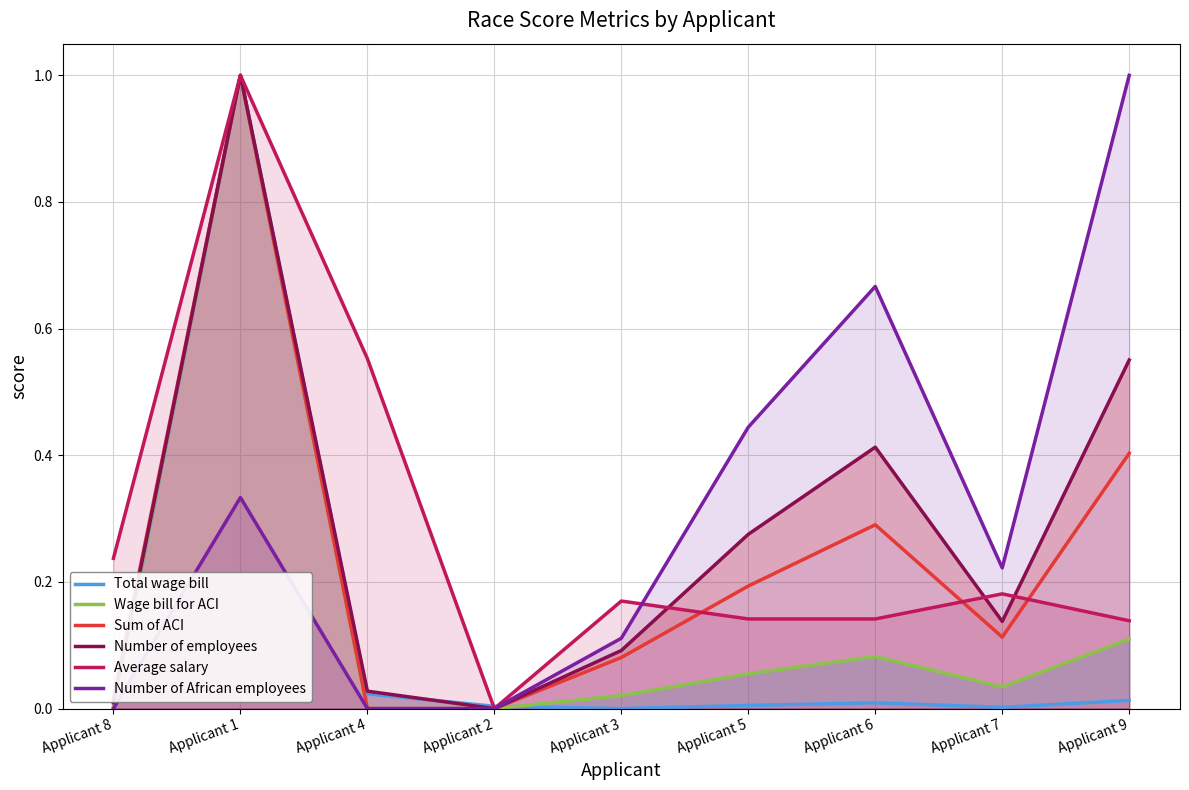

What is the greatest value displayed?

1.0